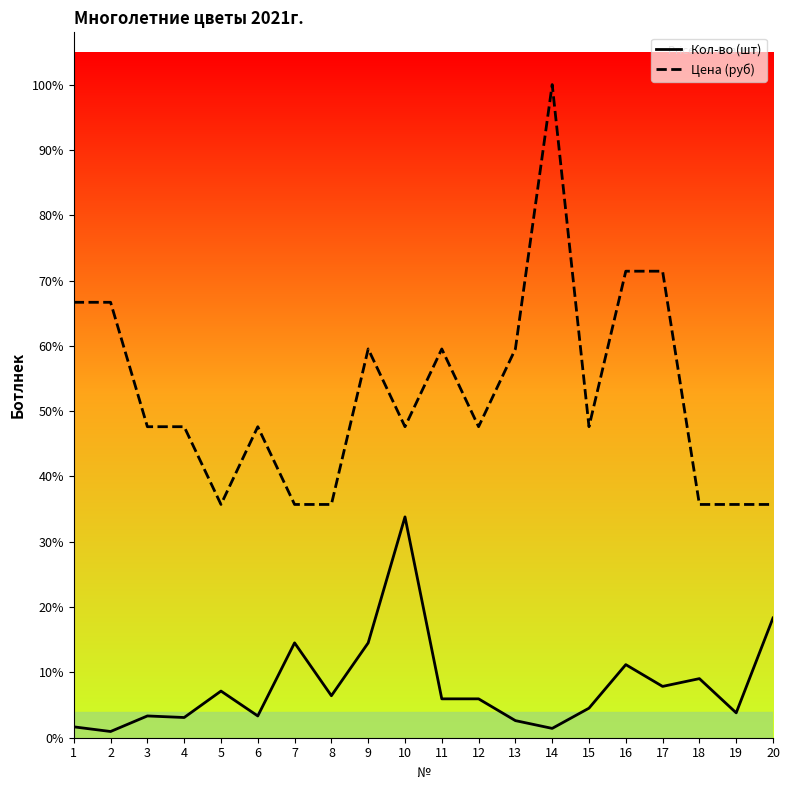

True or false: Цена (руб) has a value of 111 at 16.

False